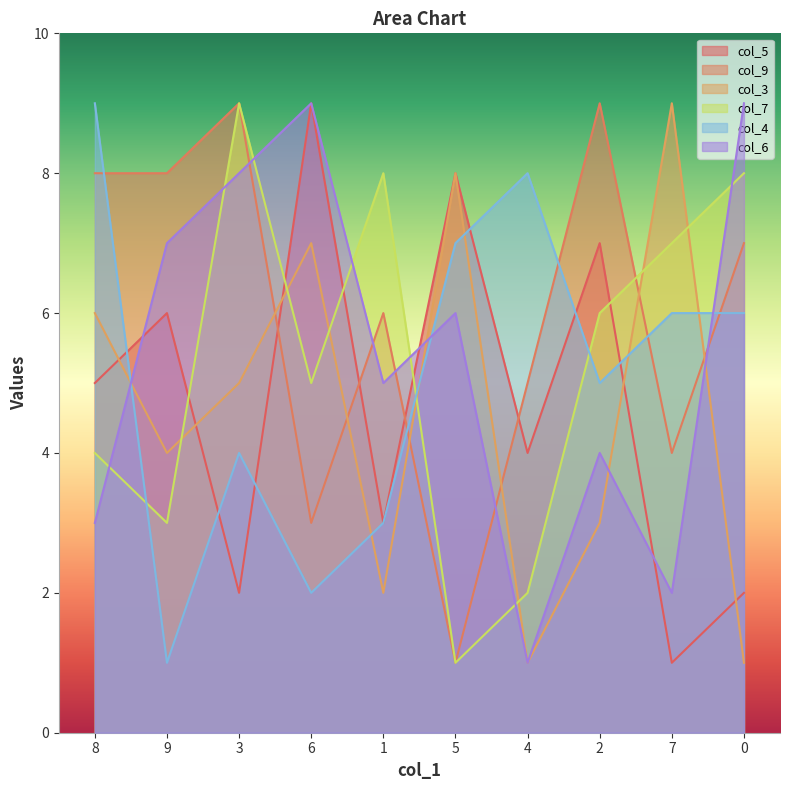

The col_9 series shows 4 at 7. True or false?

True